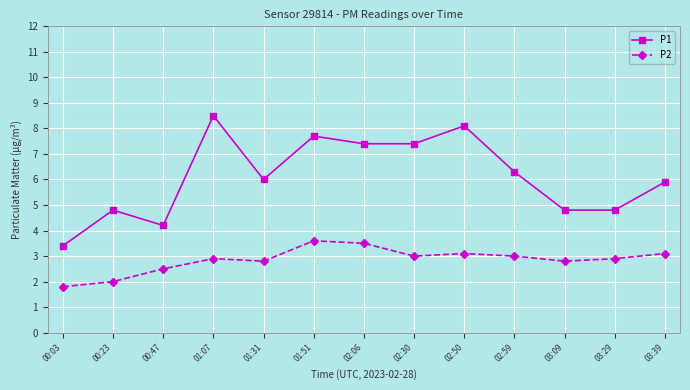

Reading left to right, transcribe all the data shown in this chart.

P1: 00:03=3.4	00:23=4.8	00:47=4.2	01:07=8.5	01:31=6.0	01:51=7.7	02:06=7.4	02:30=7.4	02:50=8.1	02:59=6.3	03:09=4.8	03:29=4.8	03:39=5.9
P2: 00:03=1.8	00:23=2.0	00:47=2.5	01:07=2.9	01:31=2.8	01:51=3.6	02:06=3.5	02:30=3.0	02:50=3.1	02:59=3.0	03:09=2.8	03:29=2.9	03:39=3.1